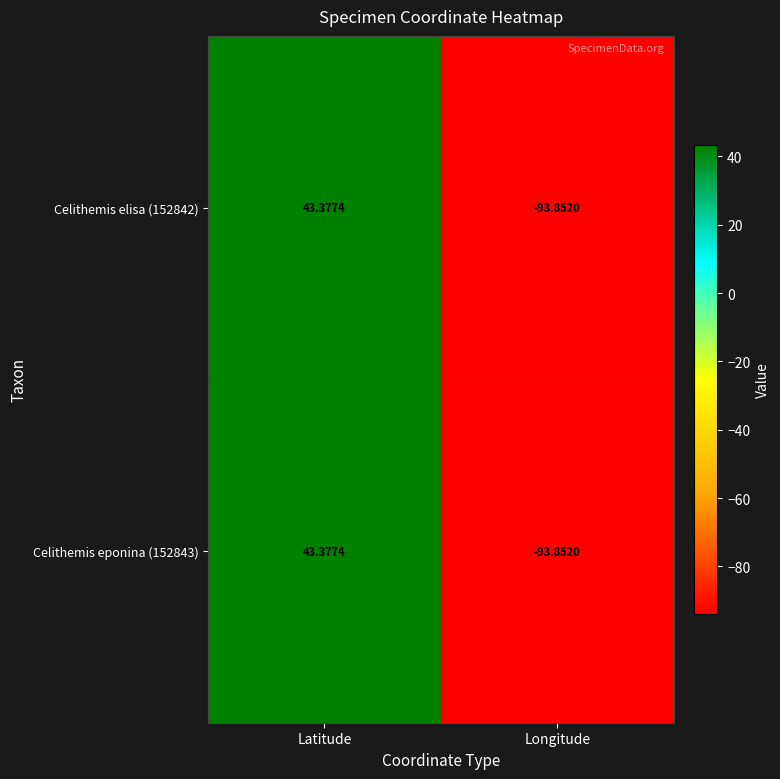

At which label is Celithemis eponina (152843) closest to -25?

Latitude